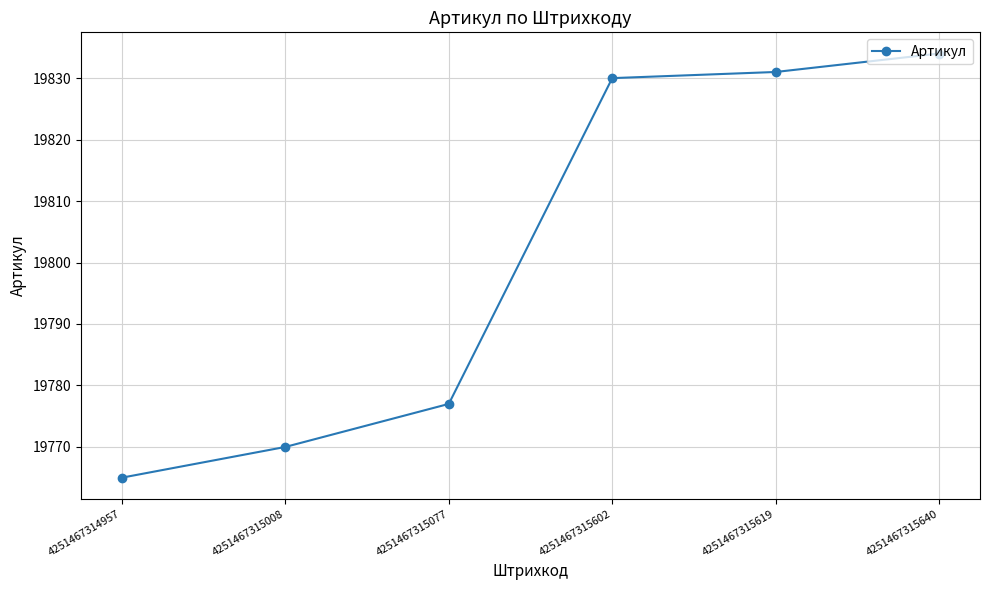

What is the difference between the maximum and minimum values?

69